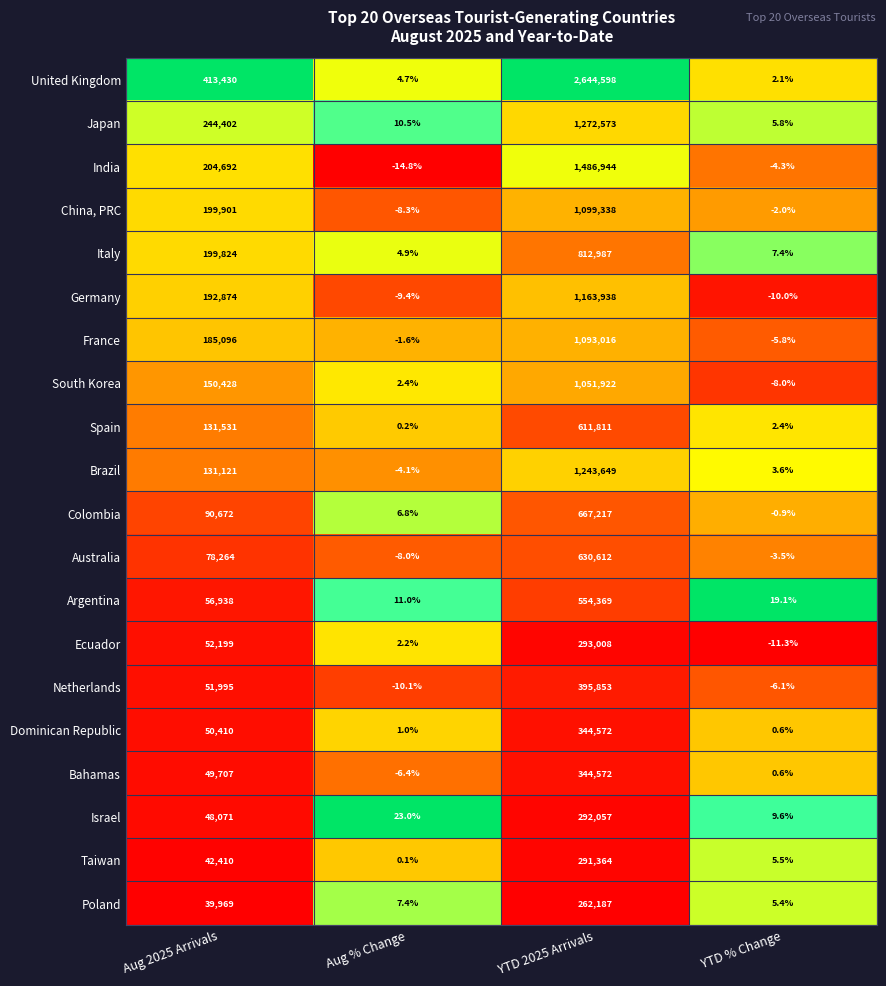

The Netherlands series shows -6.1 at YTD % Change. True or false?

True